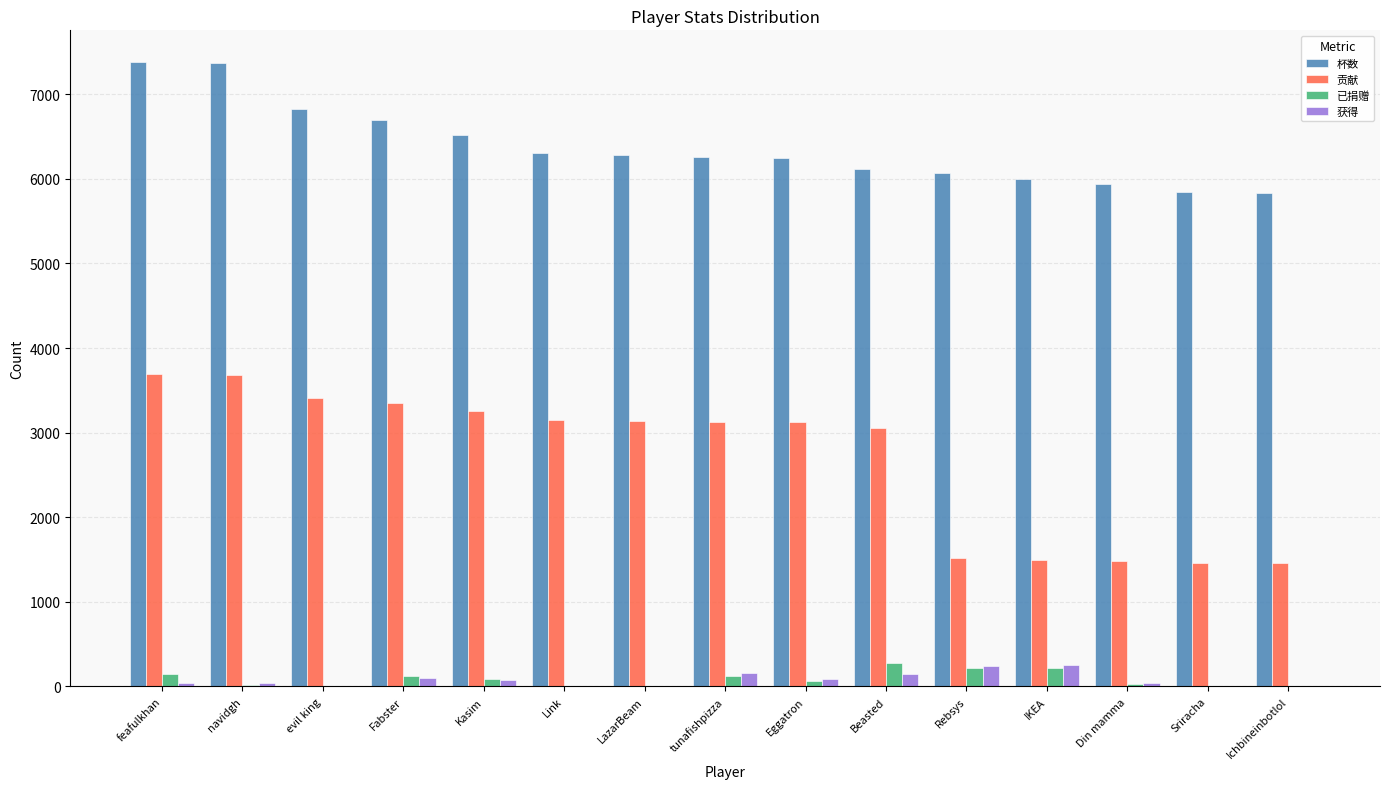

What is the maximum value shown in the chart?

7386